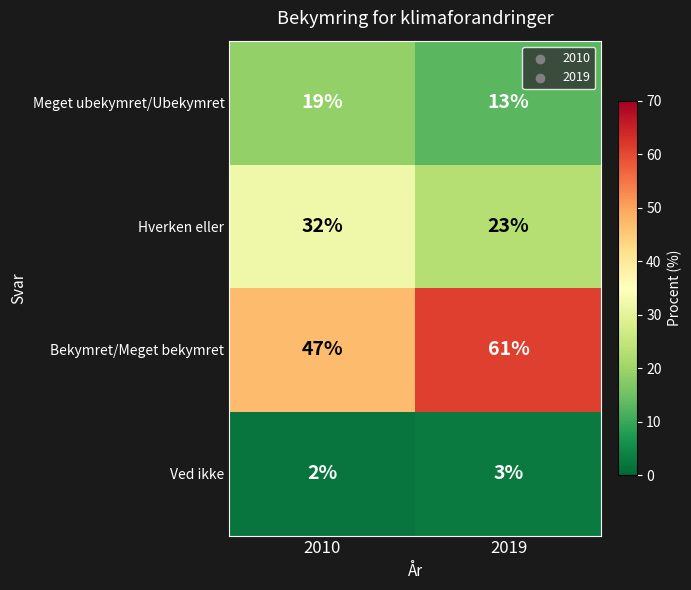

Which label corresponds to the smallest value in the chart?

2010